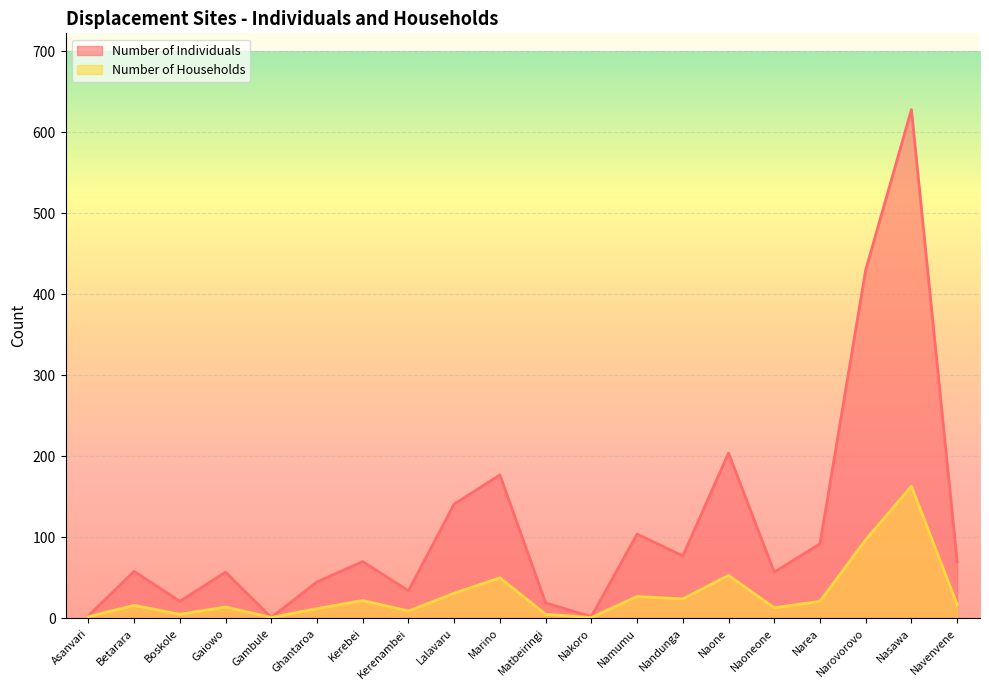

Which series has the largest total across all categories?

Number of Individuals